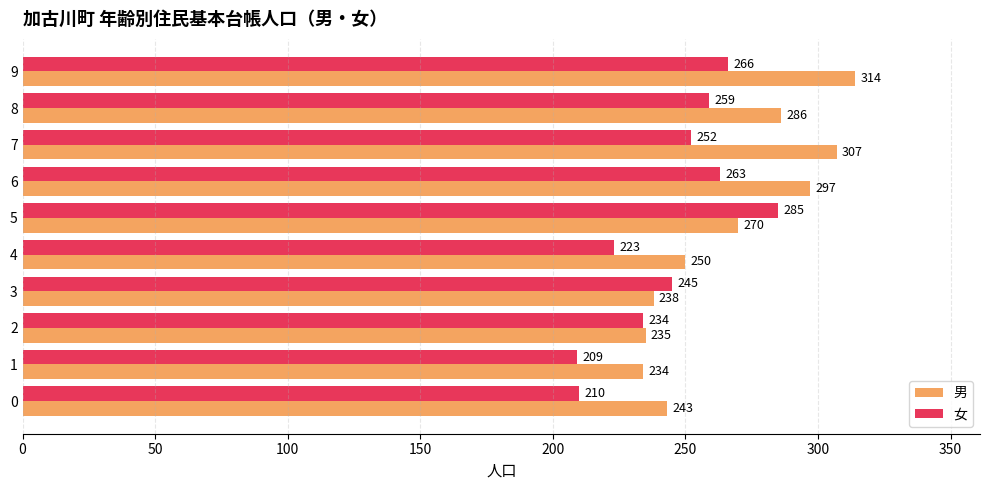

At which category is the sum across all series the highest?

9